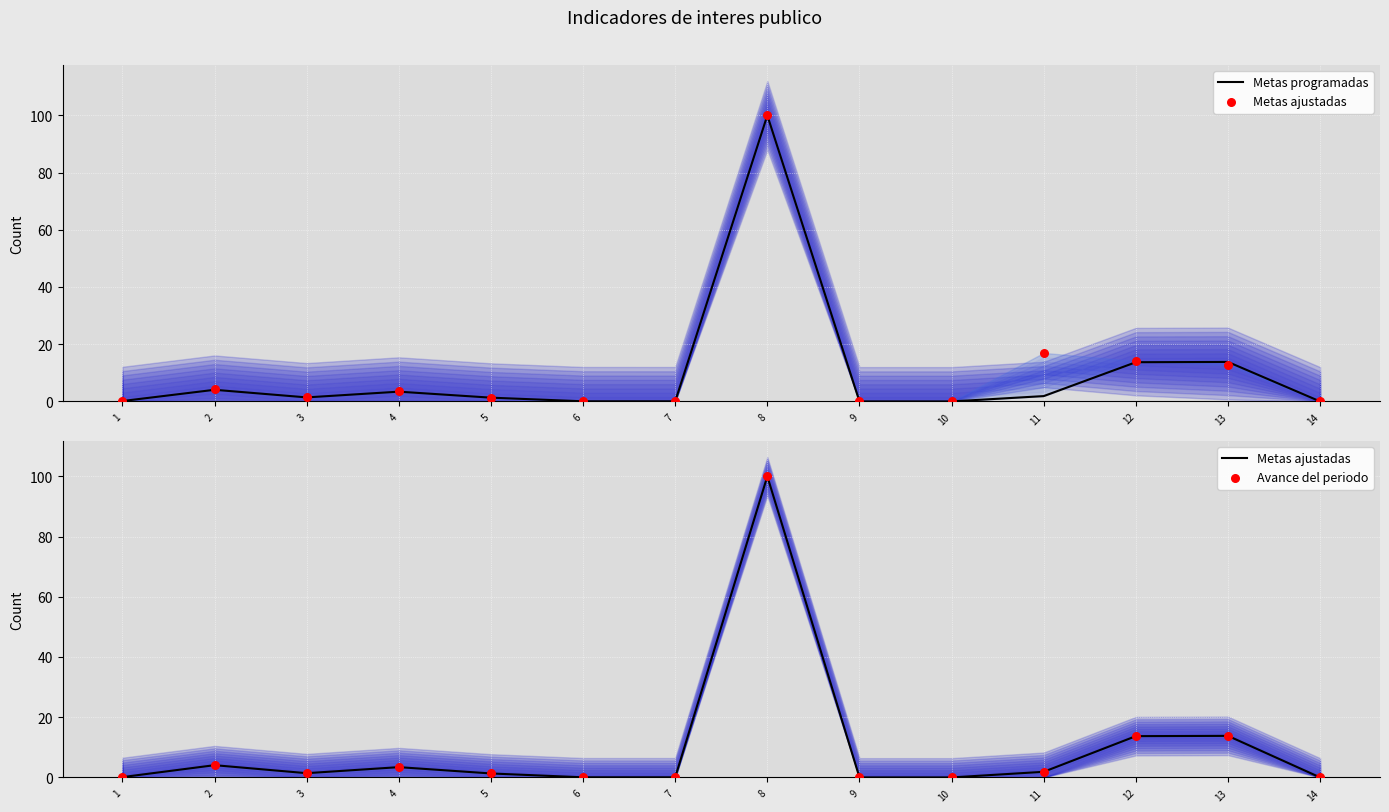

Which series reaches the minimum Y coordinate?

Metas programadas